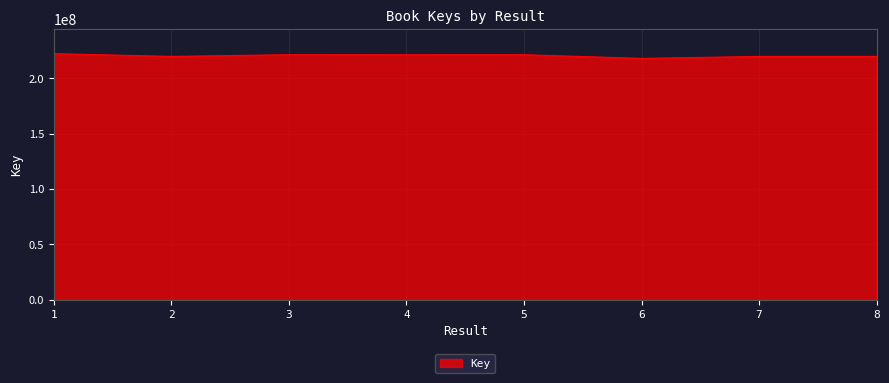

What is the change in value from 4 to 8?

-1511256